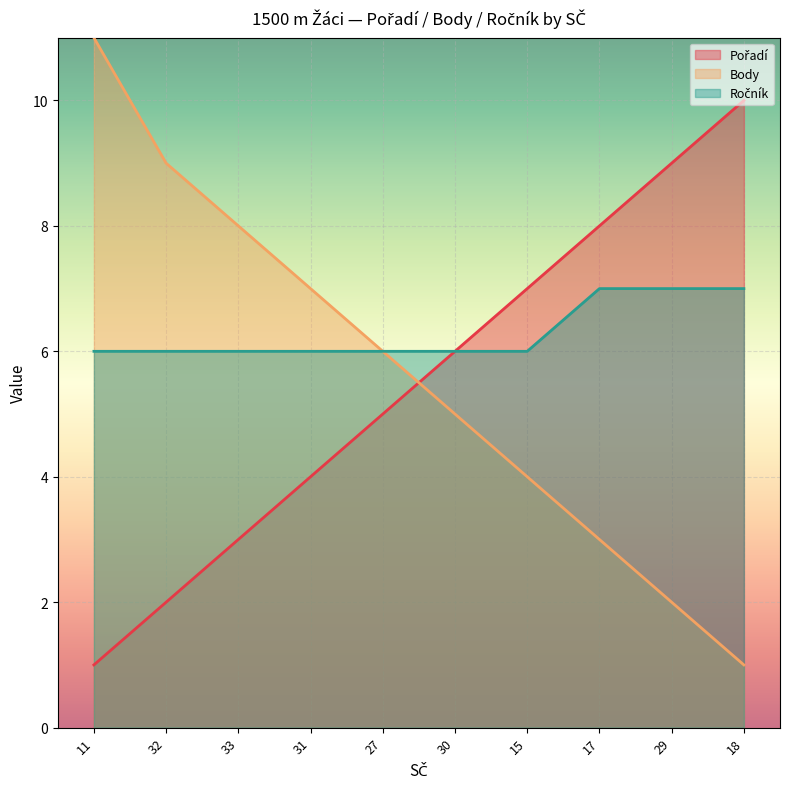

Reading left to right, list all the values displayed in this chart.

Pořadí: 1	2	3	4	5	6	7	8	9	10
Body: 11	9	8	7	6	5	4	3	2	1
Ročník: 6	6	6	6	6	6	6	7	7	7